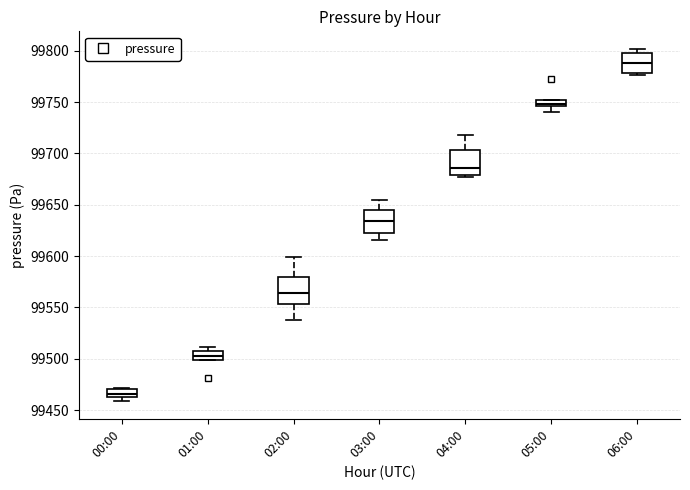

Which box's median line is the highest?

06:00